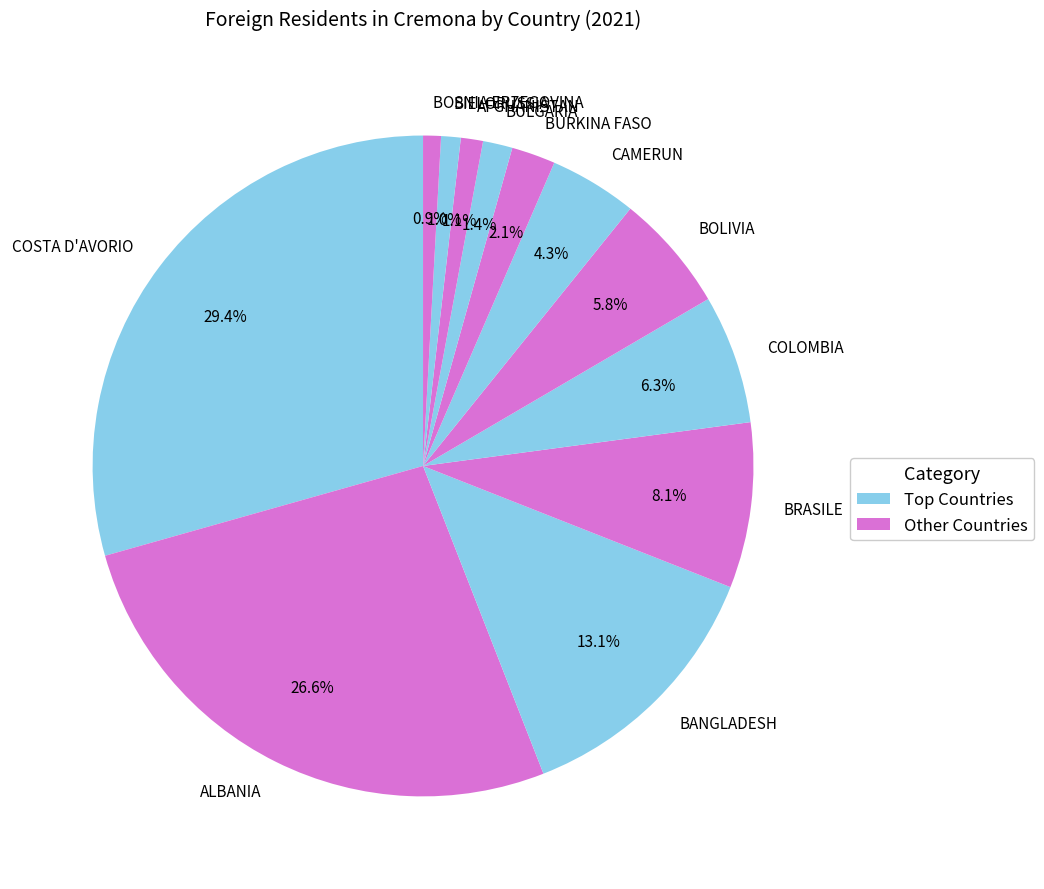

To the nearest percent, what percentage of the pie is AFGHANISTAN?

1%